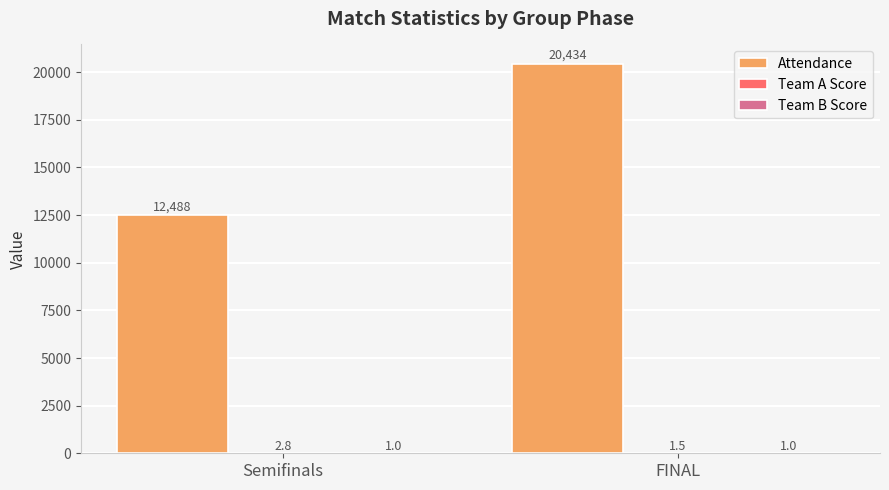

Which label corresponds to the largest value in the chart?

FINAL